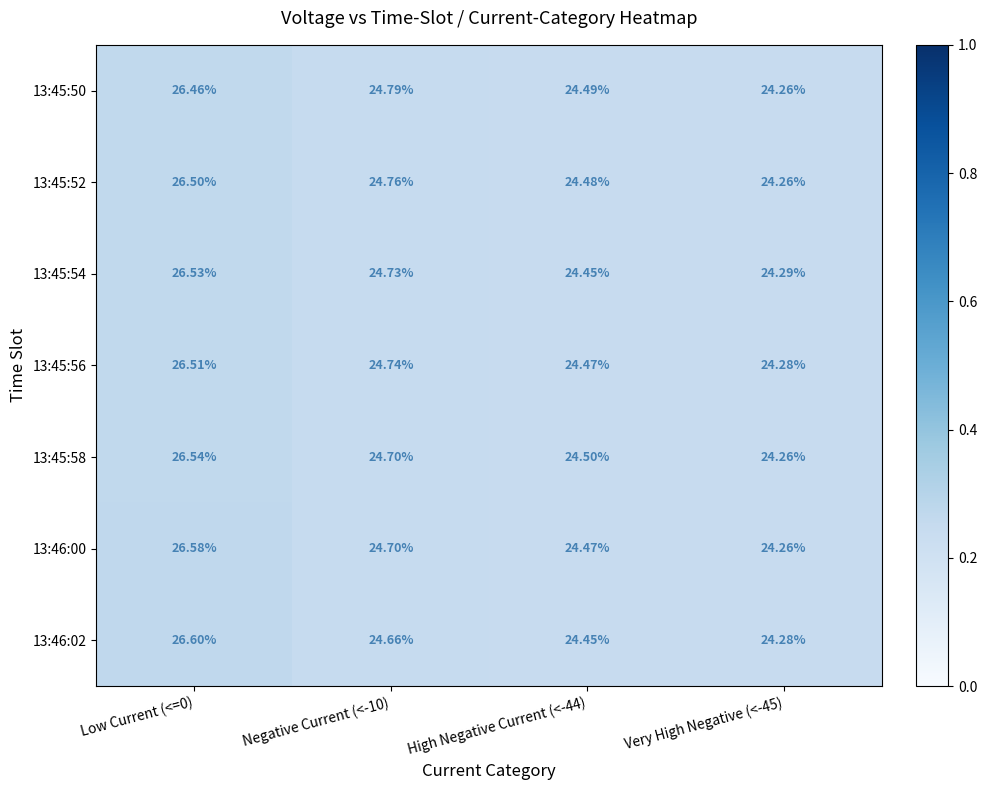

Is the value of 13:46:00 at Low Current (<=0) greater than the value of 13:45:54 at Very High Negative (<-45)?

Yes